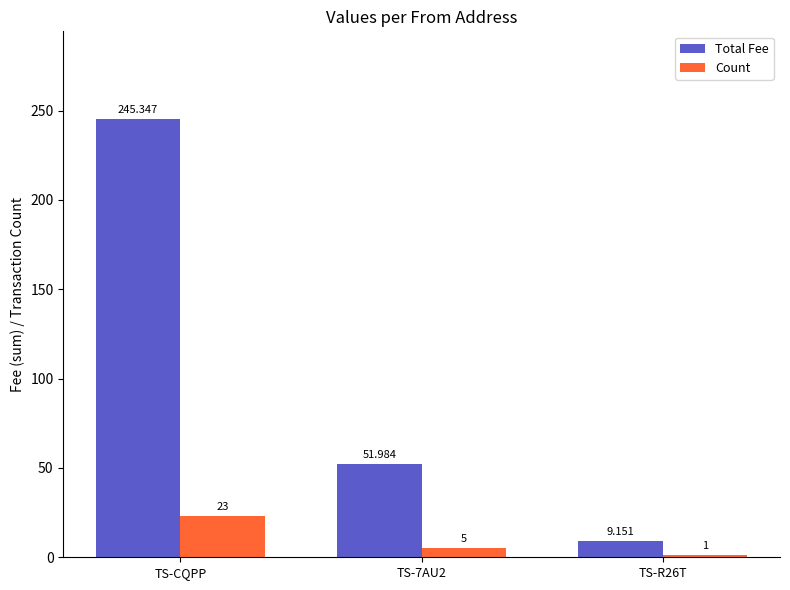

What is the sum of all Count values?

29.0